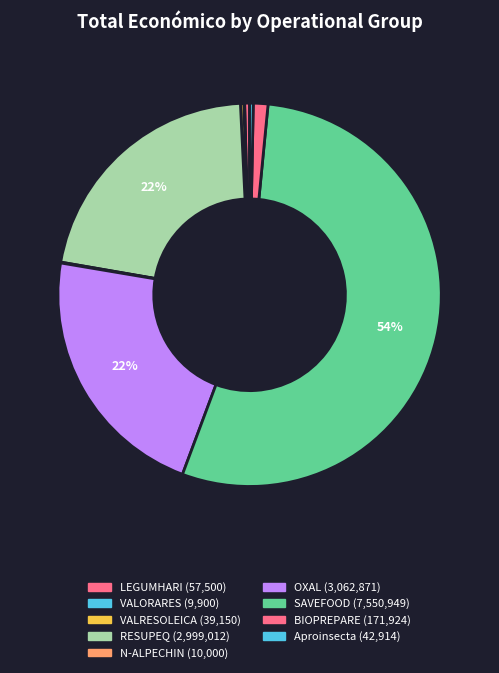

How many segments does this pie chart have?

9